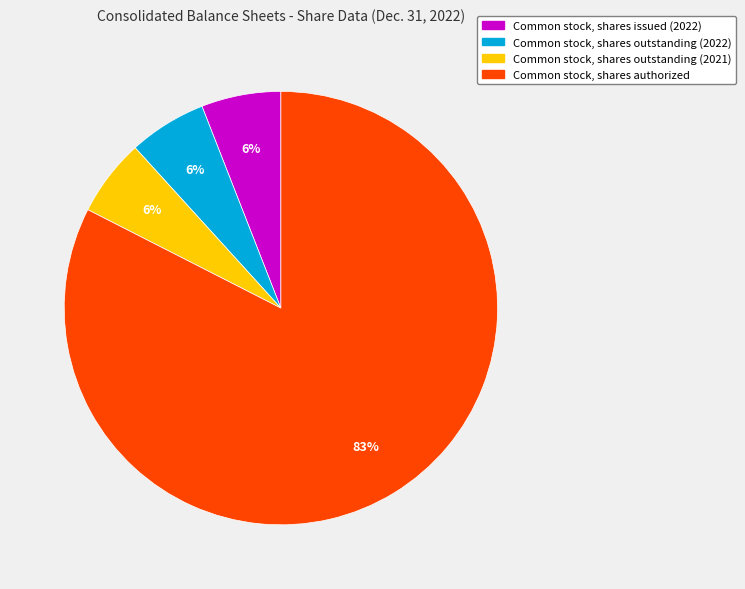

To the nearest percent, what is the combined percentage of Common stock, shares issued (2022) and Common stock, shares outstanding (2021)?

12%